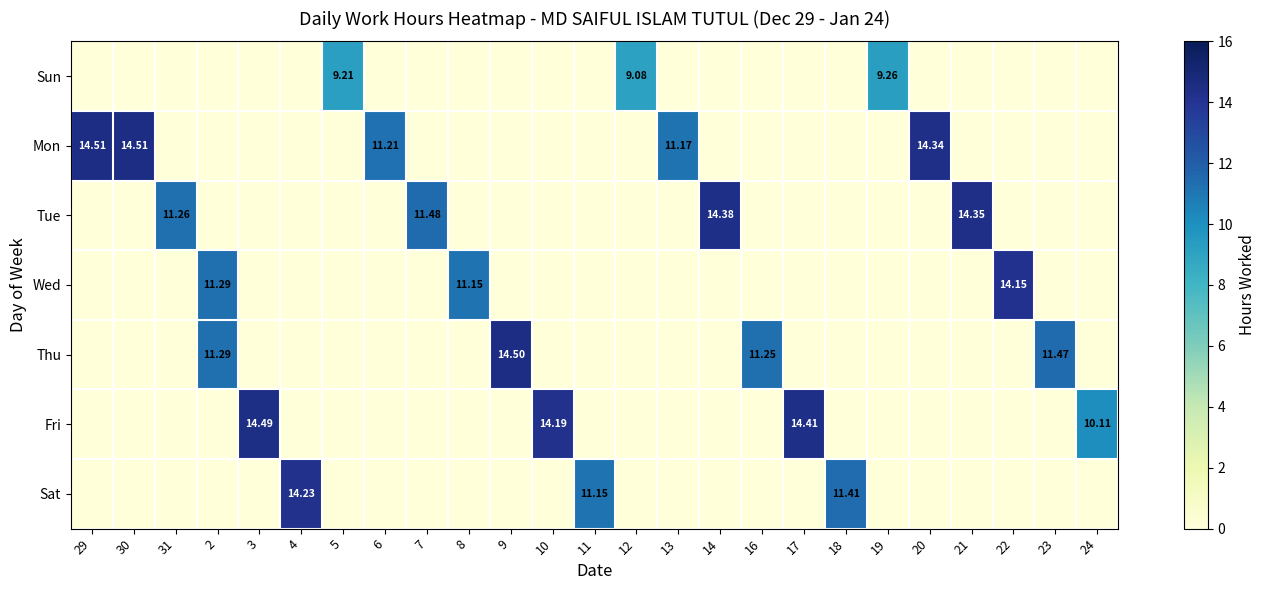

What is the greatest value displayed?

14.5